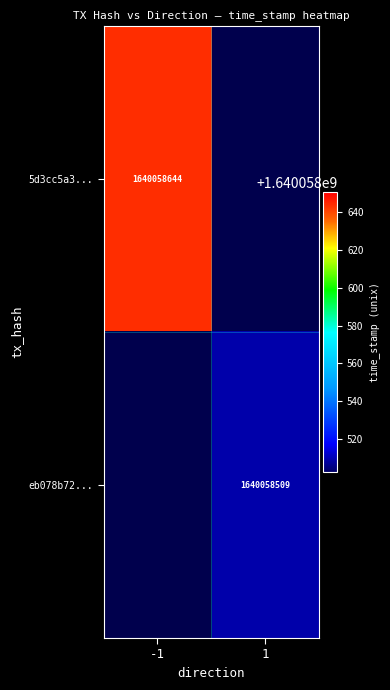

Between direction and time_stamp, which series saw the biggest shift?

5d3cc5a36614edc79c892977fc858490fd4608e